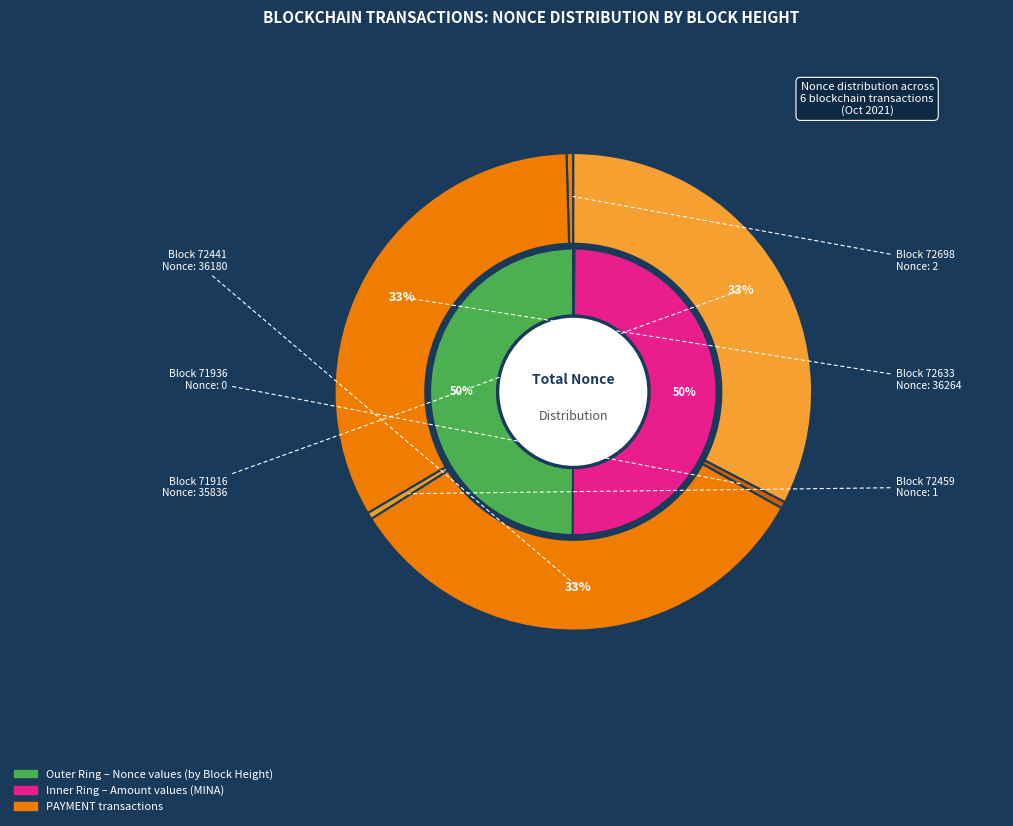

Does 71916 account for over 50% of the chart?

No